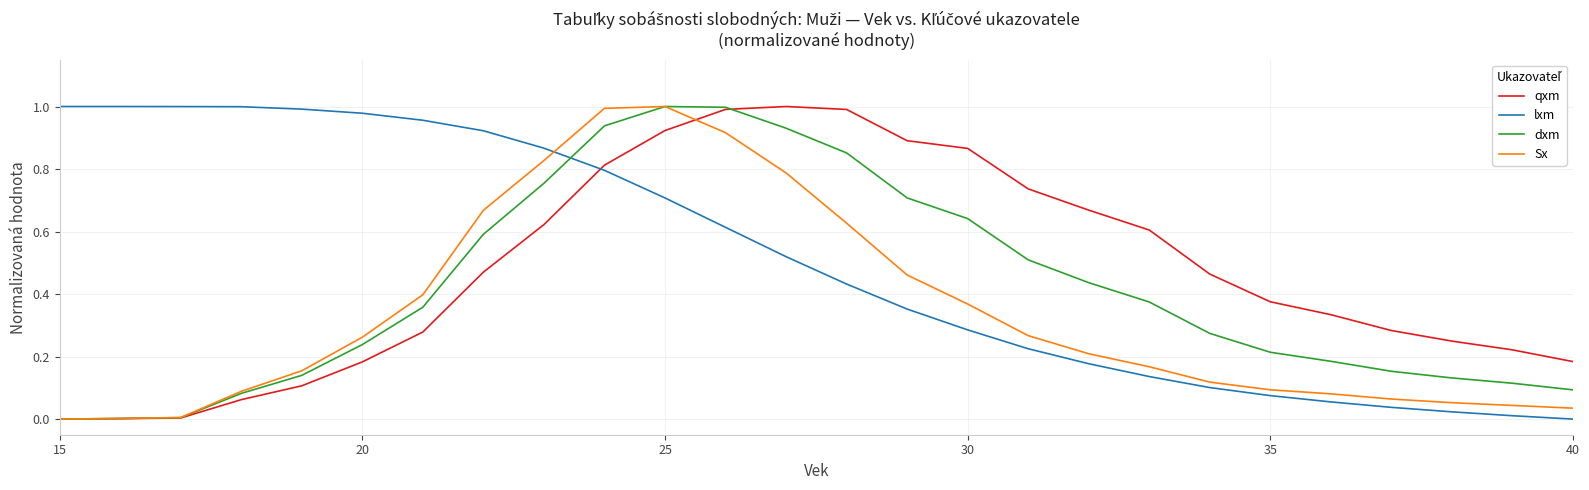

Rank the series by their average value, from lowest to highest.

Sx, dxm, qxm, lxm